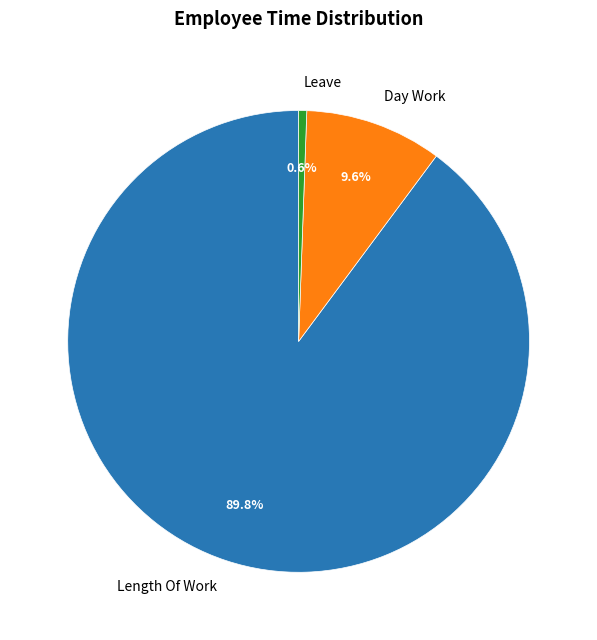

Is it true that Length Of Work is 90% of the pie?

True